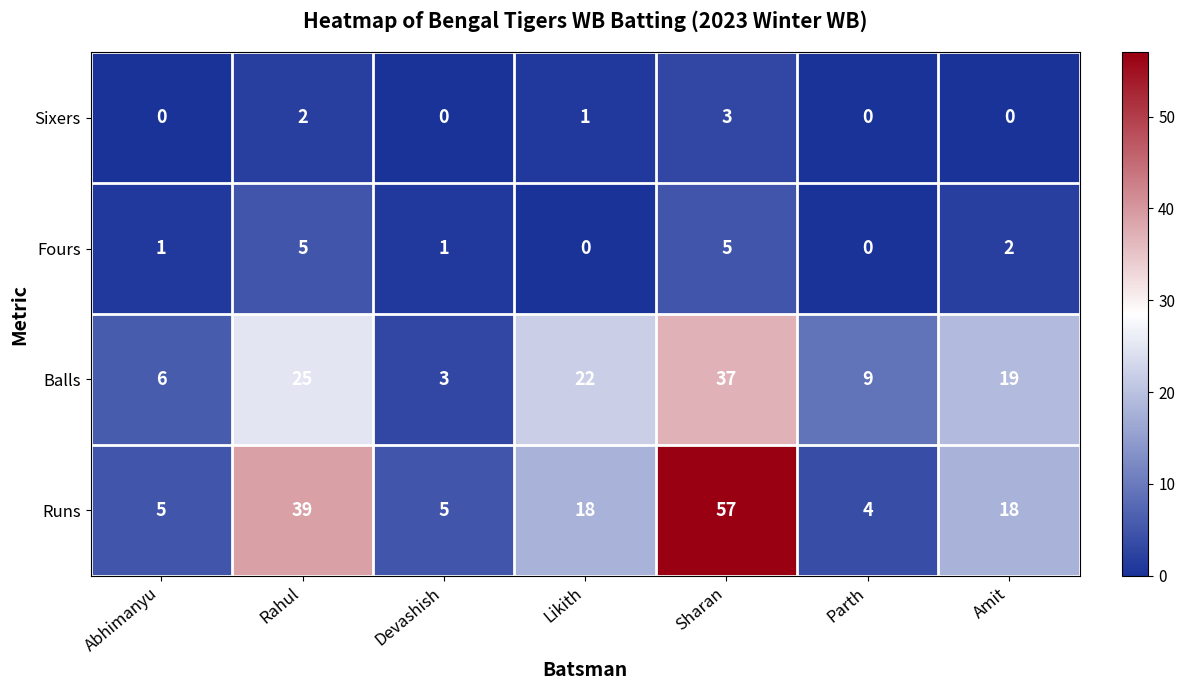

Which series has the widest spread of values?

Runs